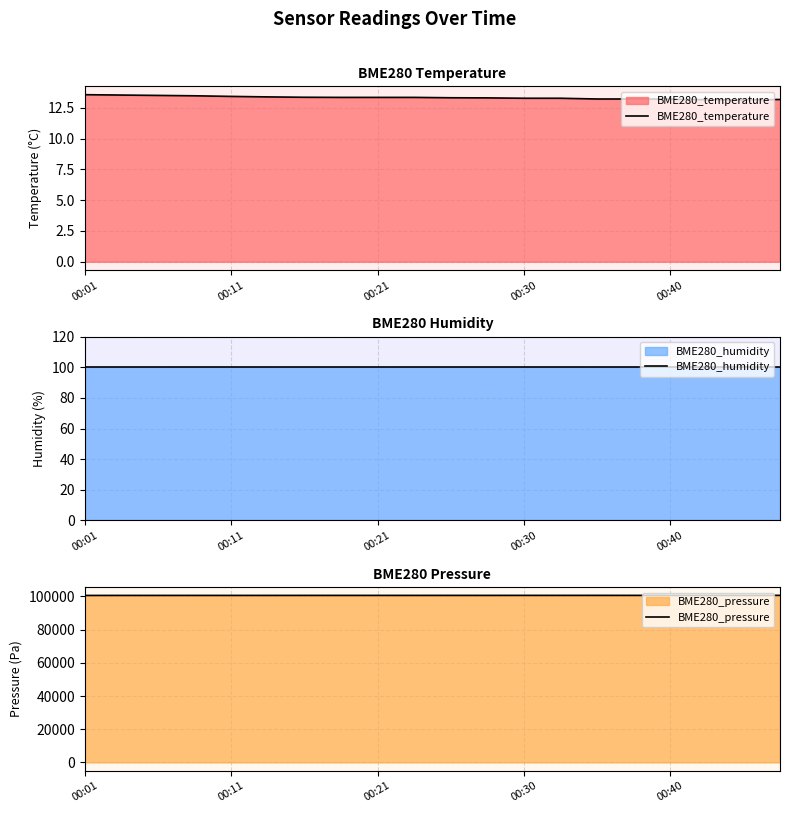

What is the highest value of the BME280_temperature series?

13.6